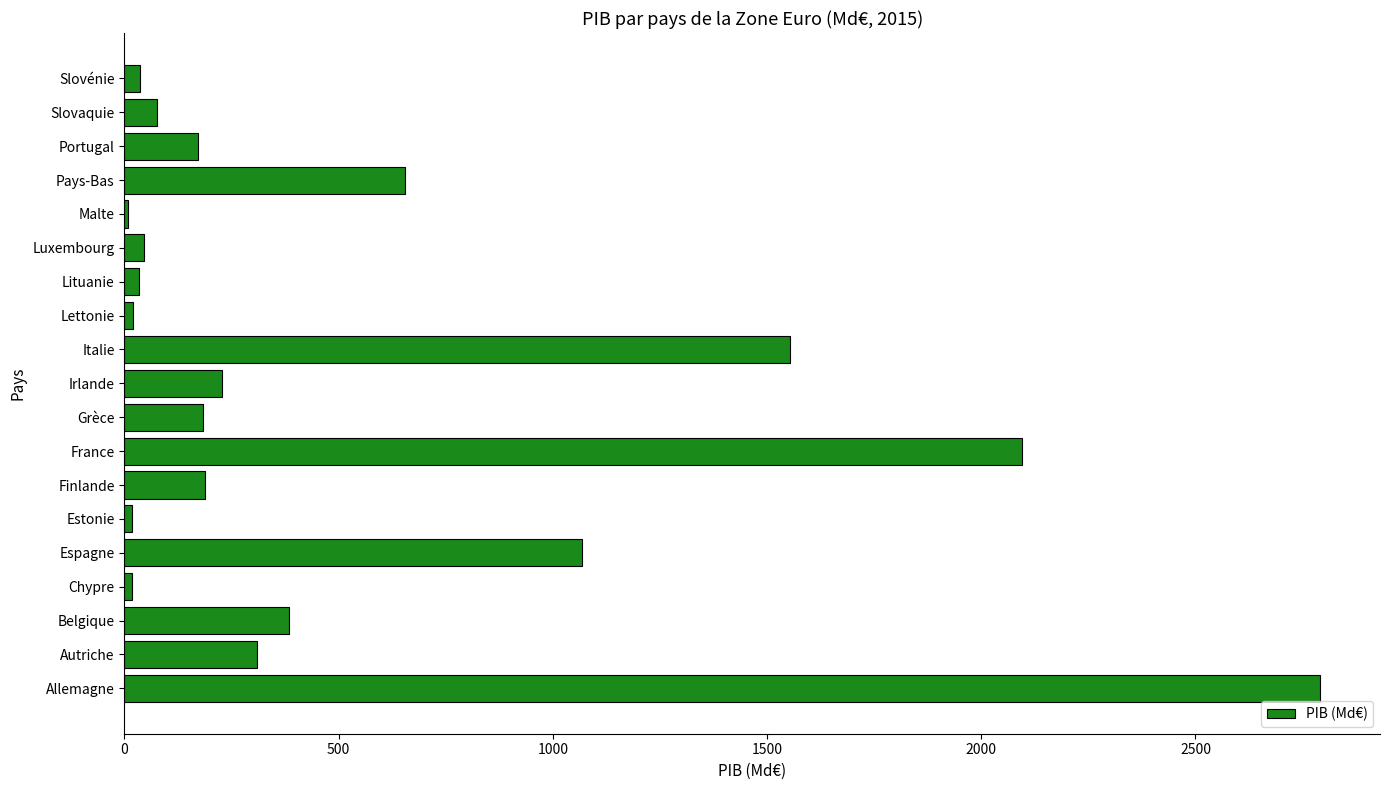

Between Espagne and Malte, which is larger?

Espagne